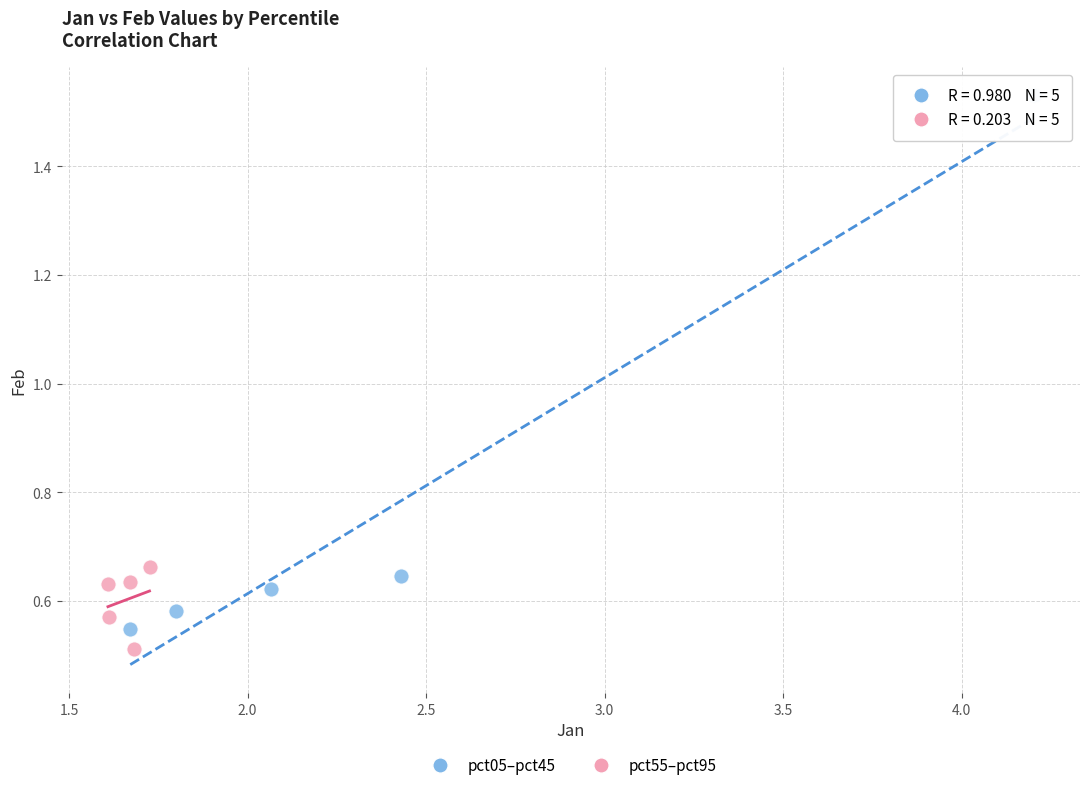

Which series contains the highest Y value?

pct05–pct45